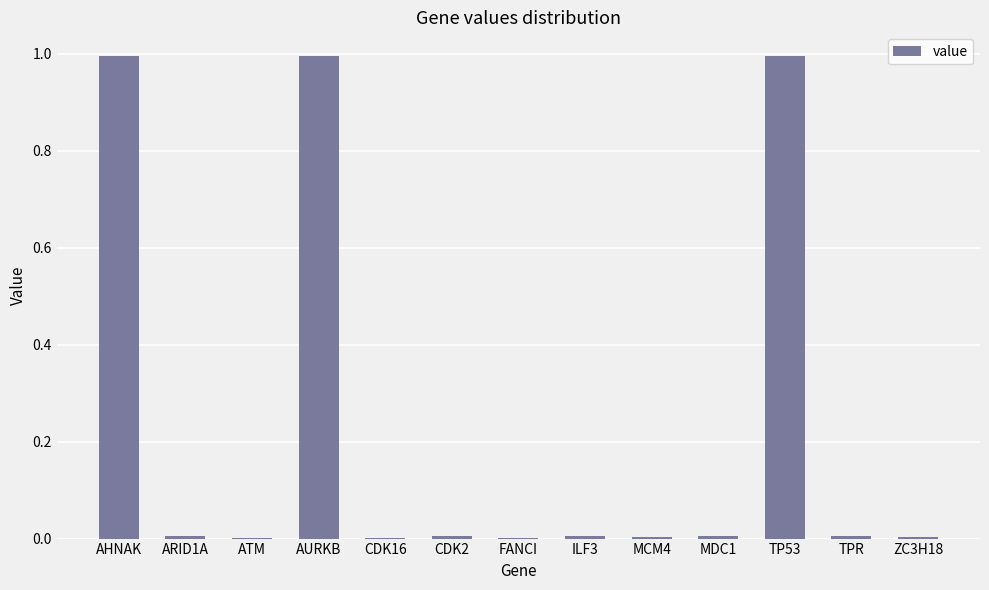

What is the maximum value shown in the chart?

1.0